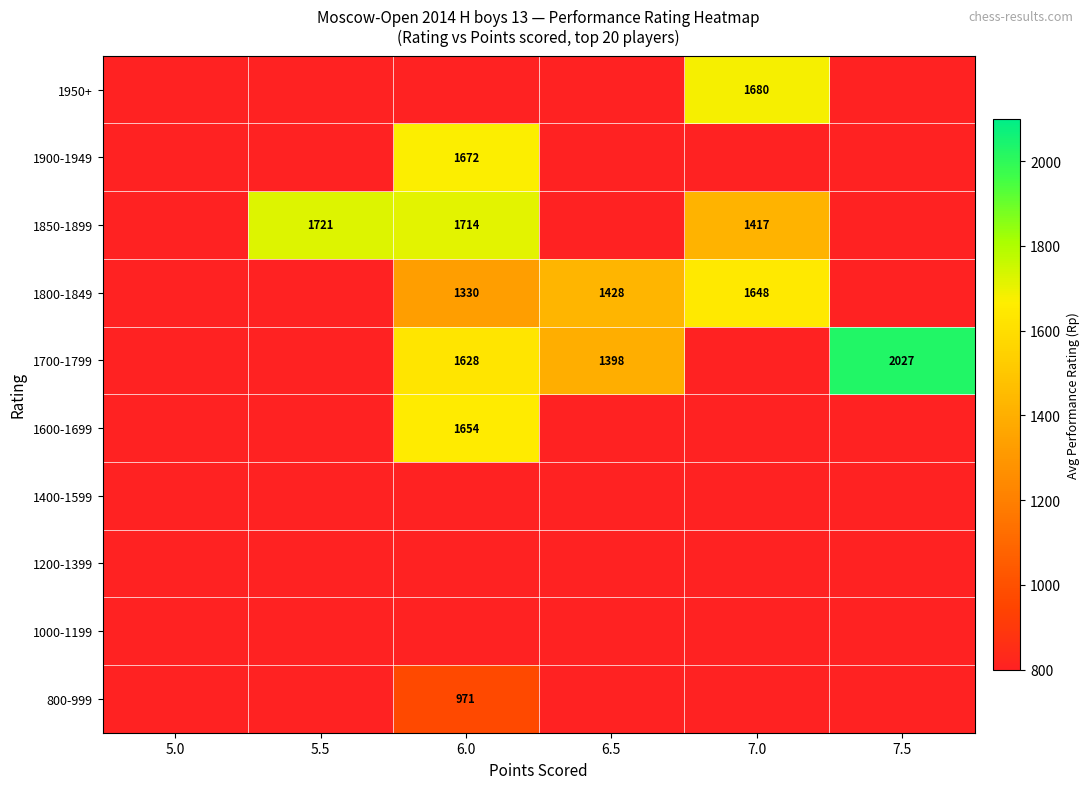

Is it true that 800-999 equals 971 at 6.0?

True